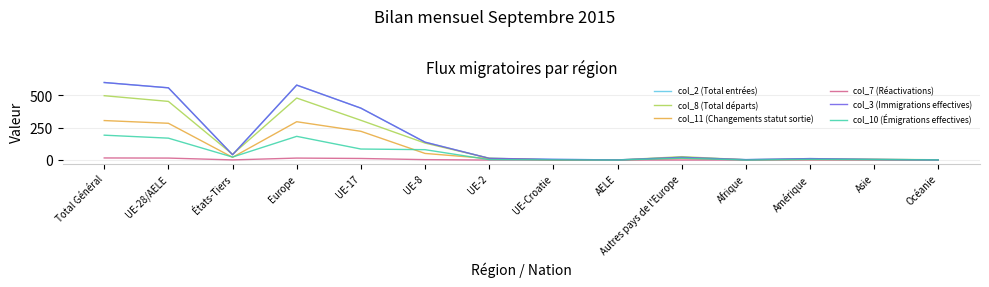

True or false: col_10 (Émigrations effectives) has more than 0 points higher than both neighbors.

True